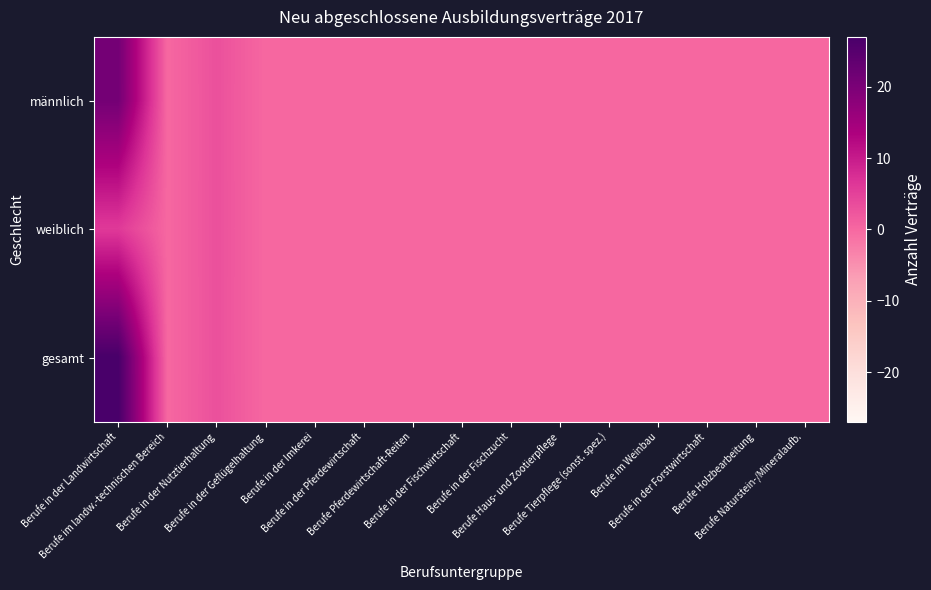

Which label corresponds to the smallest value in the chart?

Berufe im landw.-technischen Bereich